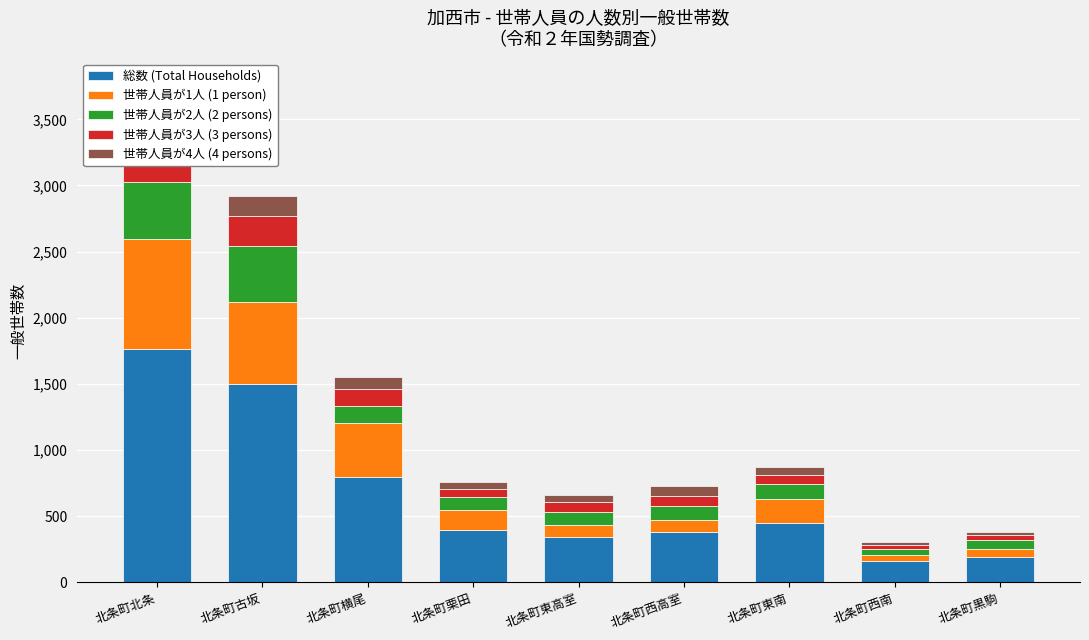

How many values in the 世帯人員が2人 (2 persons) series exceed 110?

4